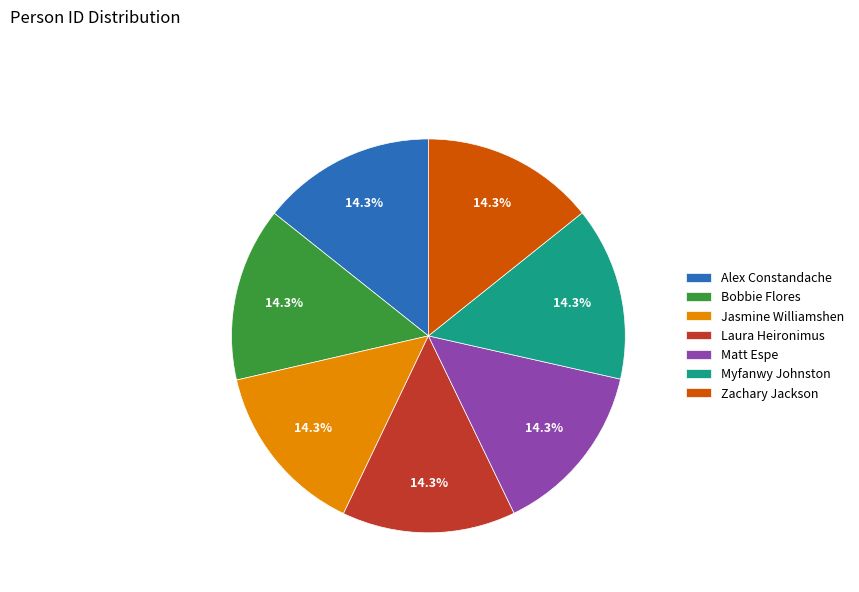

Is there any slice that represents more than half of the pie?

No